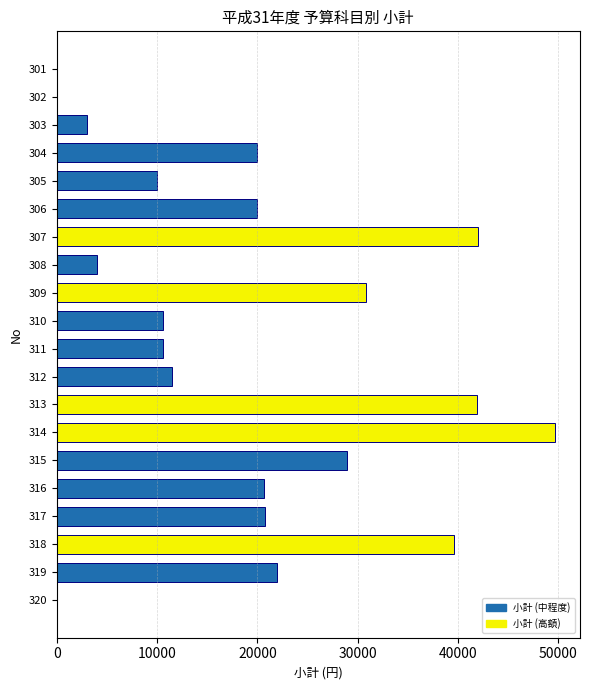

Is it true that the value at 317 is 5449?

False